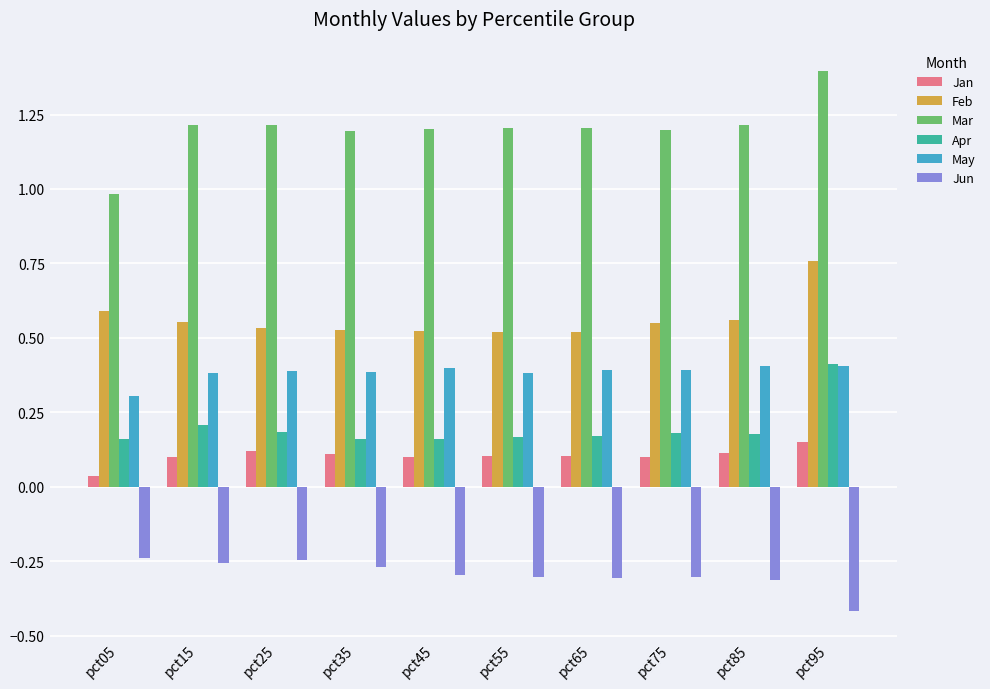

What is the sum of all Mar values?

12.0